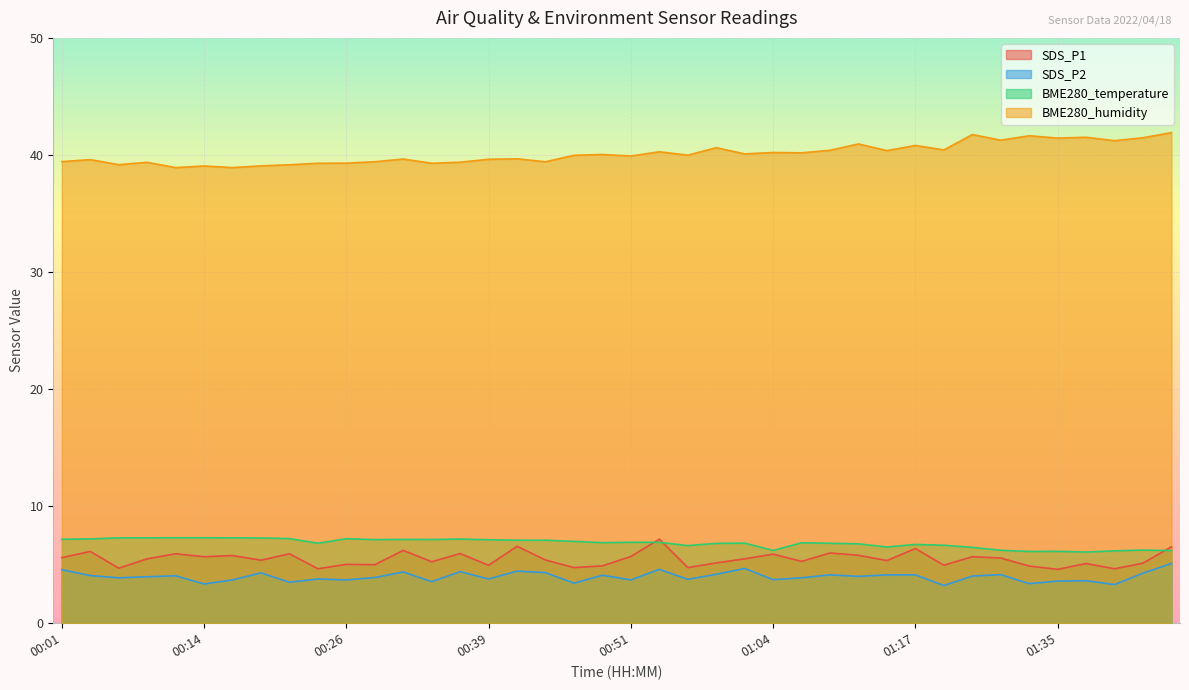

At which category is the sum across all series the highest?

01:45